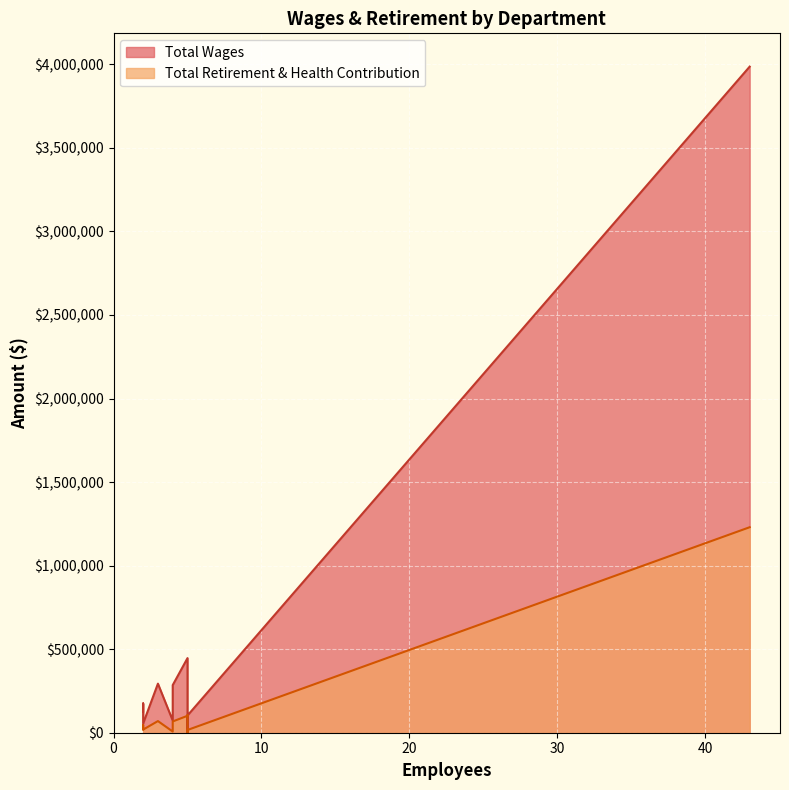

How many lines are shown in the chart?

2